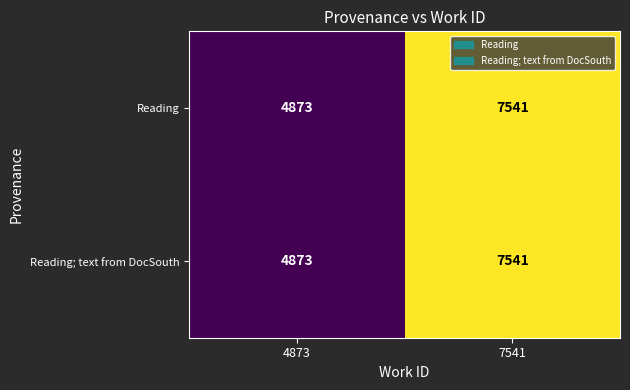

What is the sum of the Reading values at 4873 and 7541?

12414